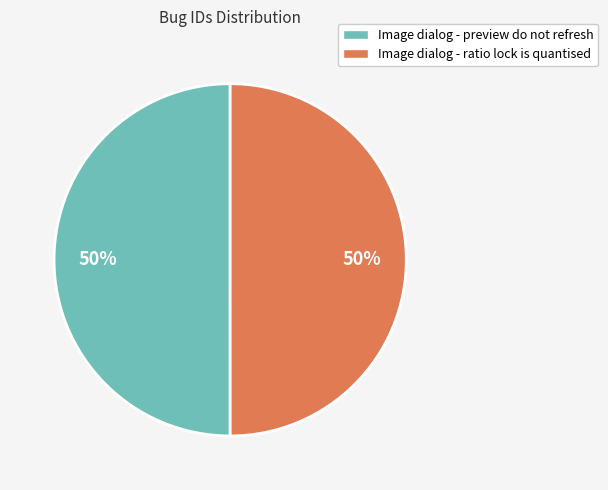

What is the ratio of the value at Image dialog - ratio lock is quantised to the value at Image dialog - preview do not refresh?

1.0